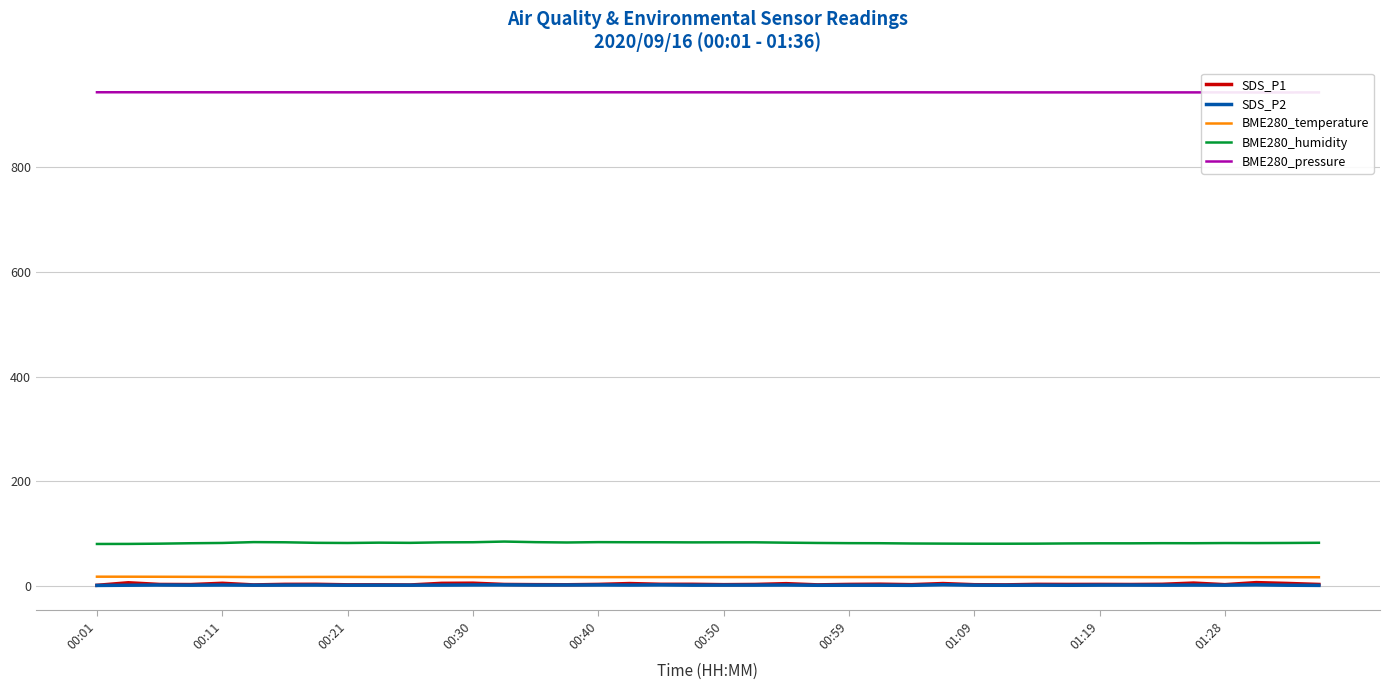

Reading left to right, transcribe all the data shown in this chart.

SDS_P1: 1.8	6.7	3.5	3.3	5.7	2.6	3.7	3.8	2.8	2.8	2.5	5.6	5.9	3.5	3.1	2.9	3.6	5.2	3.8	3.8	3.1	3.5	5.0	2.7	3.6	4.0	3.1	5.2	3.0	2.7	3.7	3.5	3.6	3.4	3.8	6.1	3.1	7.0	5.4	3.5
SDS_P2: 1.6	2.0	2.4	2.1	2.4	2.1	2.2	2.3	2.0	2.1	2.1	2.2	2.5	2.6	2.3	2.4	2.5	2.3	2.6	2.1	2.2	2.2	2.4	1.9	2.0	2.0	1.8	2.9	2.1	1.9	2.1	1.9	2.2	2.3	2.1	2.3	2.1	2.7	2.0	1.7
BME280_temperature: 18.3	18.2	18.1	18.0	17.9	17.6	17.7	17.8	17.9	17.8	17.8	17.6	17.5	17.4	17.5	17.6	17.5	17.5	17.5	17.6	17.6	17.6	17.6	17.6	17.6	17.6	17.7	17.7	17.8	17.8	17.7	17.6	17.5	17.5	17.4	17.4	17.3	17.3	17.3	17.2
BME280_humidity: 80.7	80.8	81.3	82.1	82.6	84.2	83.9	82.9	82.6	83.2	82.8	83.8	84.0	85.3	84.2	83.5	84.2	84.0	84.0	83.7	83.8	83.9	83.2	82.6	82.3	82.1	81.6	81.4	81.2	81.2	81.3	81.7	81.9	81.9	82.2	82.1	82.5	82.4	82.6	83.0
BME280_pressure: 942.5	942.5	942.4	942.4	942.4	942.4	942.4	942.4	942.3	942.4	942.4	942.5	942.5	942.4	942.4	942.4	942.4	942.4	942.4	942.4	942.4	942.3	942.3	942.3	942.3	942.3	942.4	942.3	942.3	942.2	942.2	942.2	942.2	942.2	942.2	942.2	942.2	942.1	942.1	942.2